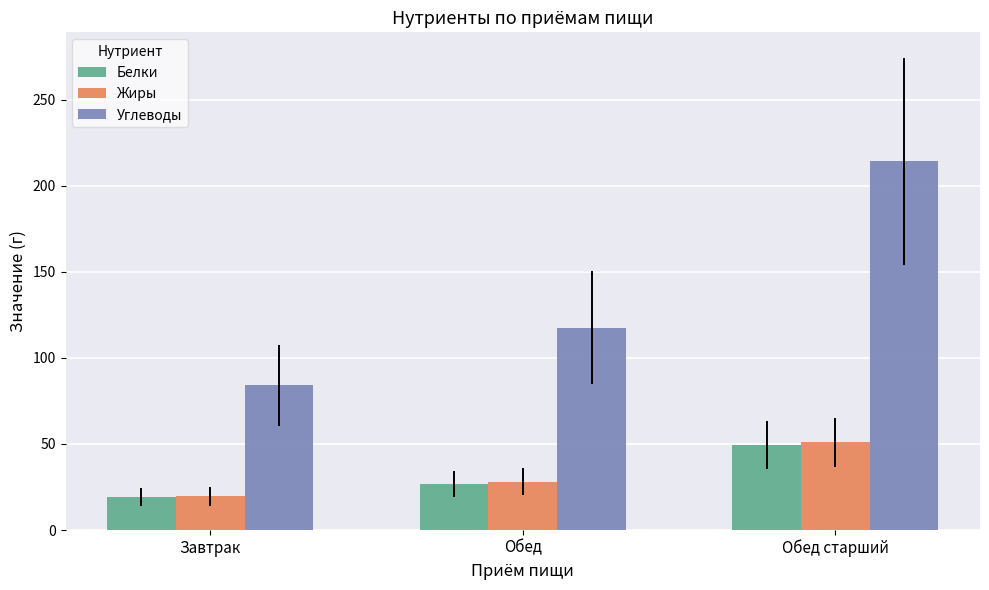

Which series has the largest total across all categories?

Углеводы